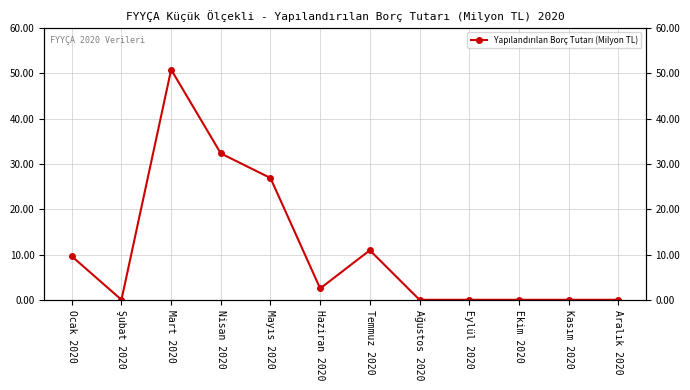

What is the average value?

11.1